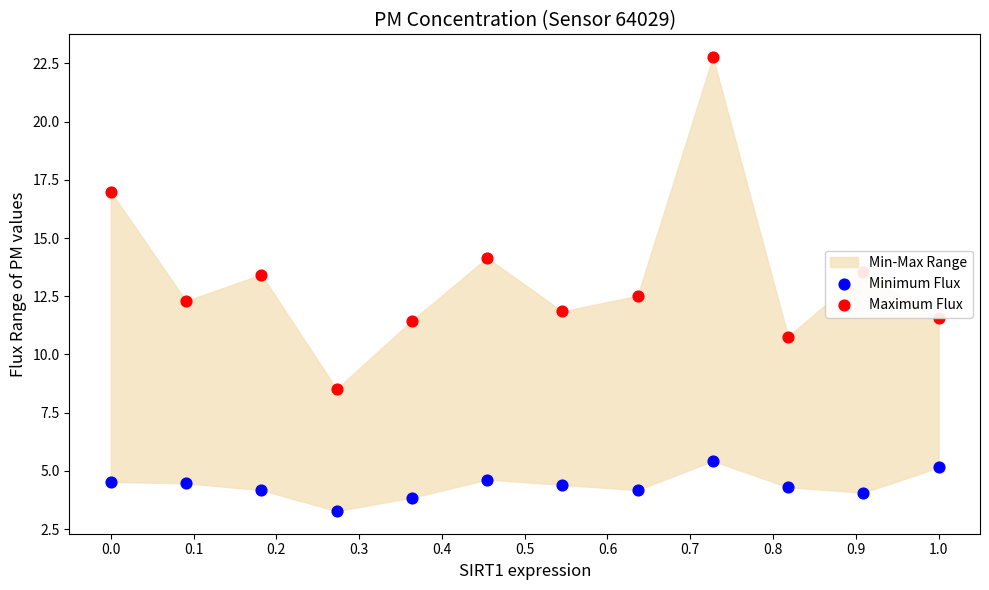

Which series has the largest total across all categories?

Maximum Flux